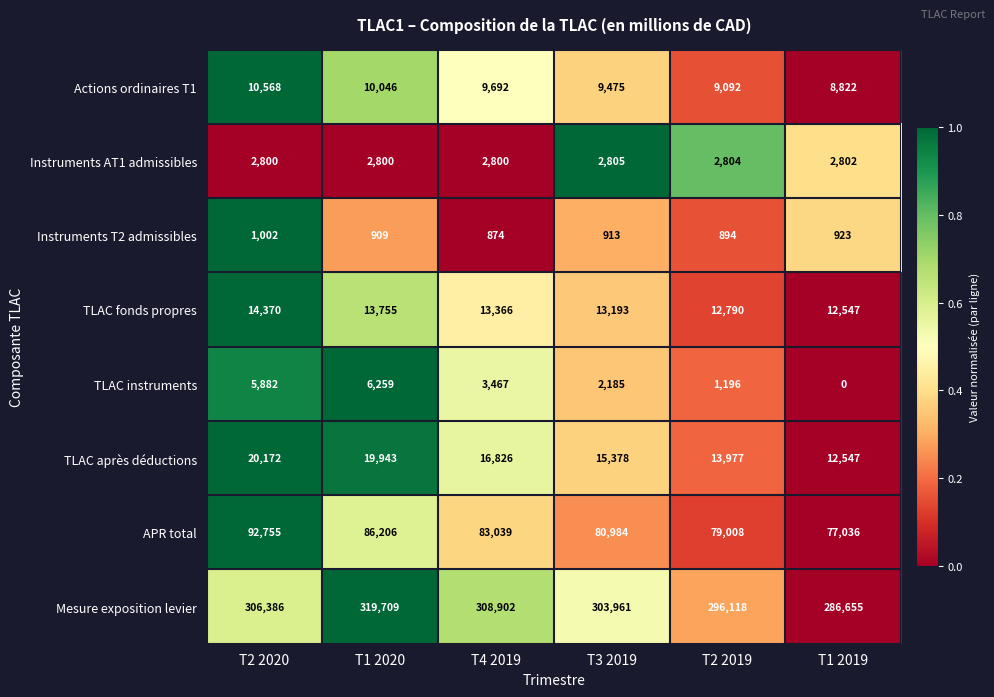

True or false: Instruments AT1 admissibles has a value of 2800 at T1 2020.

True